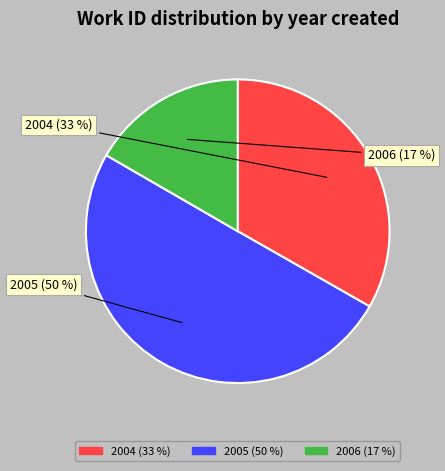

Rank the categories by value from lowest to highest.

2006, 2004, 2005